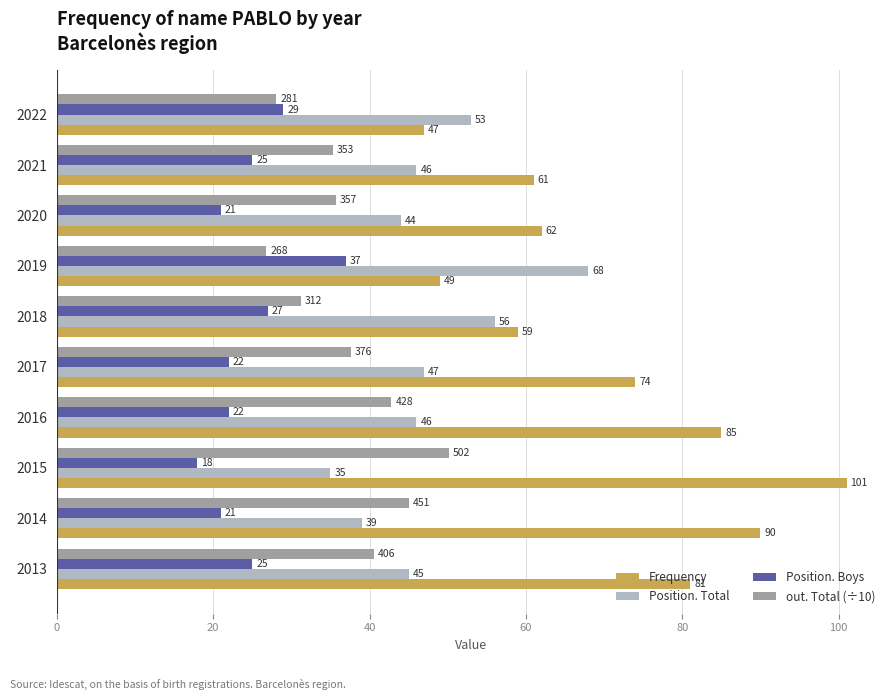

What is the sum of the Frequency values at 2018 and 2021?

120.0